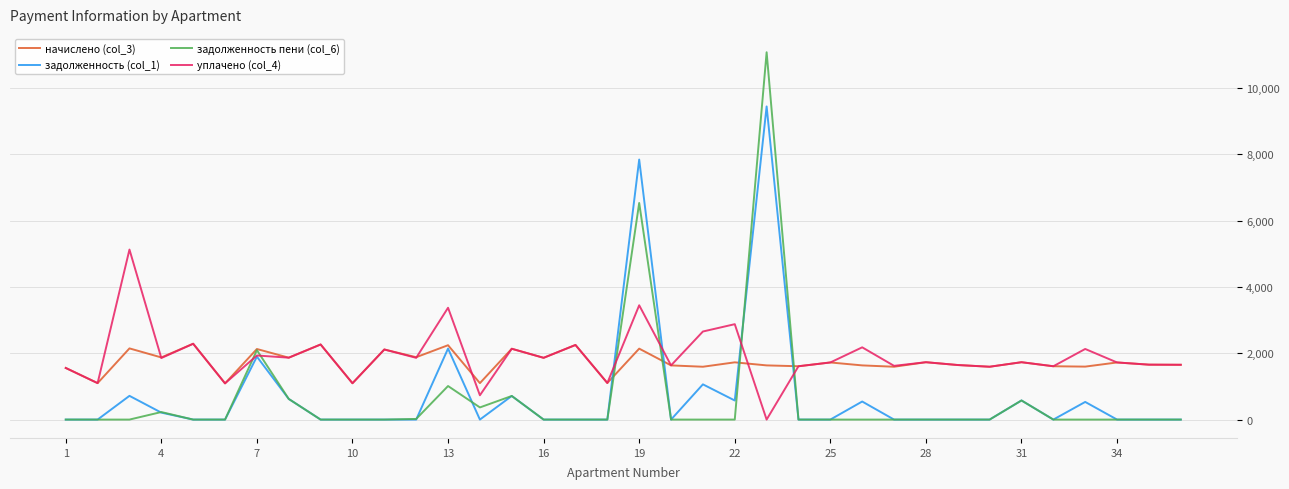

True or false: задолженность пени (col_6) and уплачено (col_4) intersect in this chart.

True